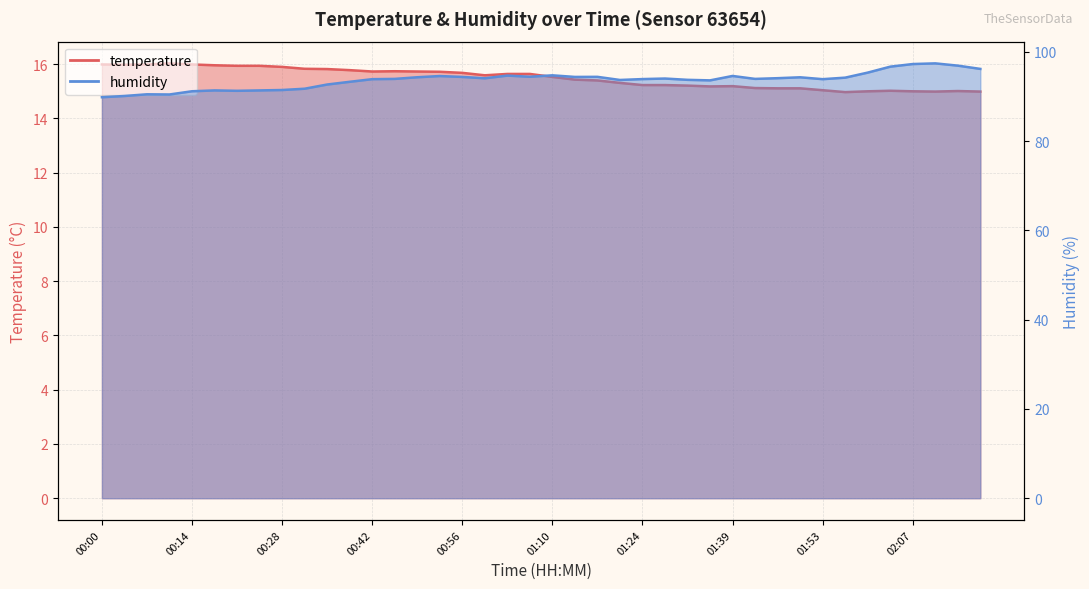

What is the label of the 23rd point from the right?

00:59